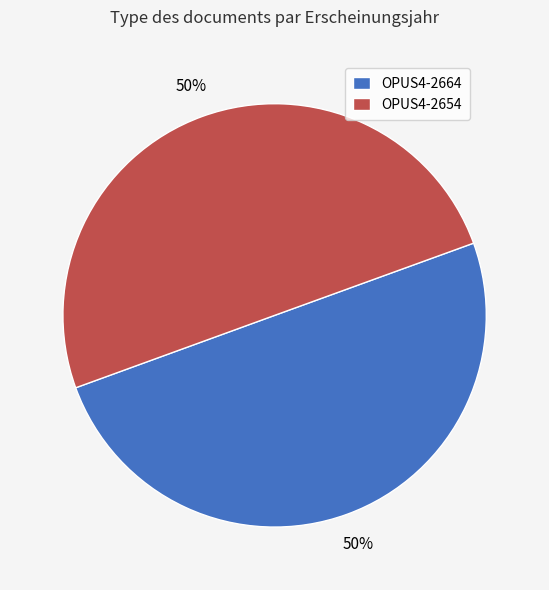

To the nearest percent, what portion does OPUS4-2664 represent?

50%